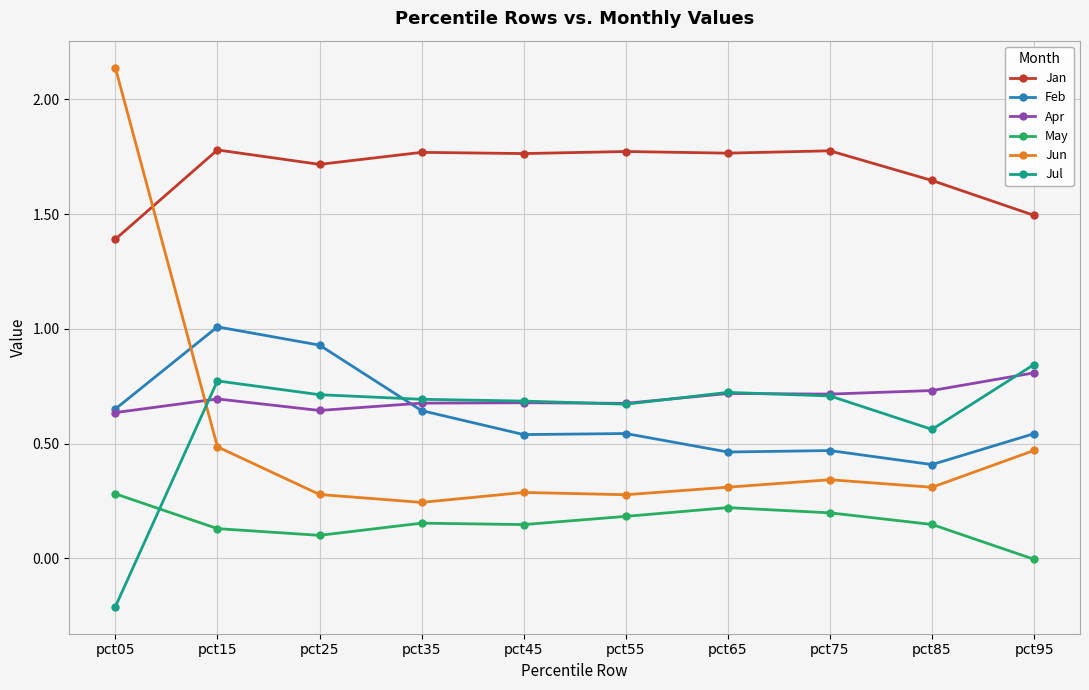

At which category does Jun reach its first local valley?

pct35